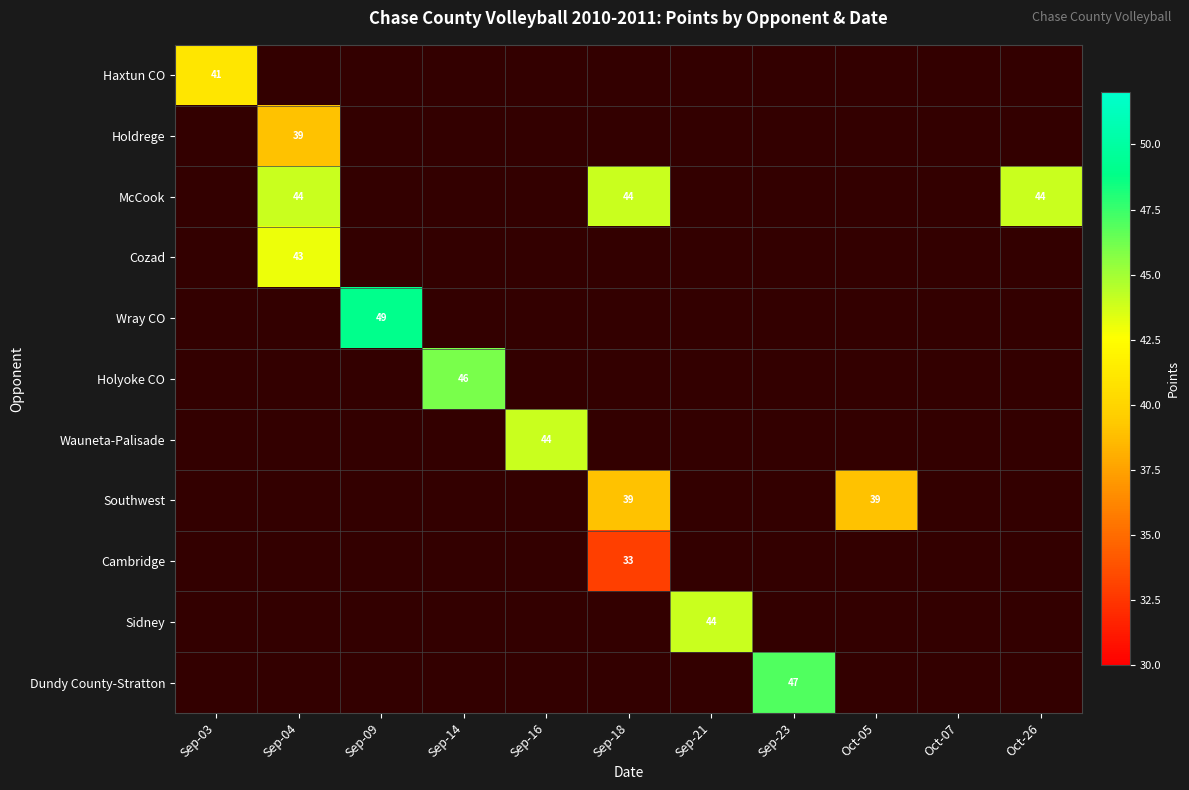

The Haxtun CO series shows 62 at Sep-03. True or false?

False